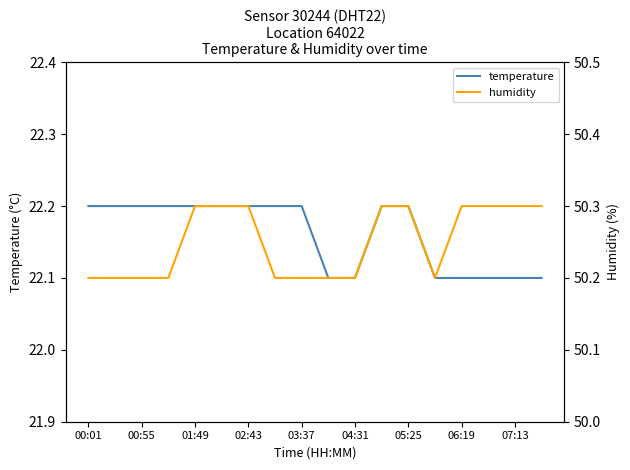

What are all the series names shown in the legend?

temperature, humidity